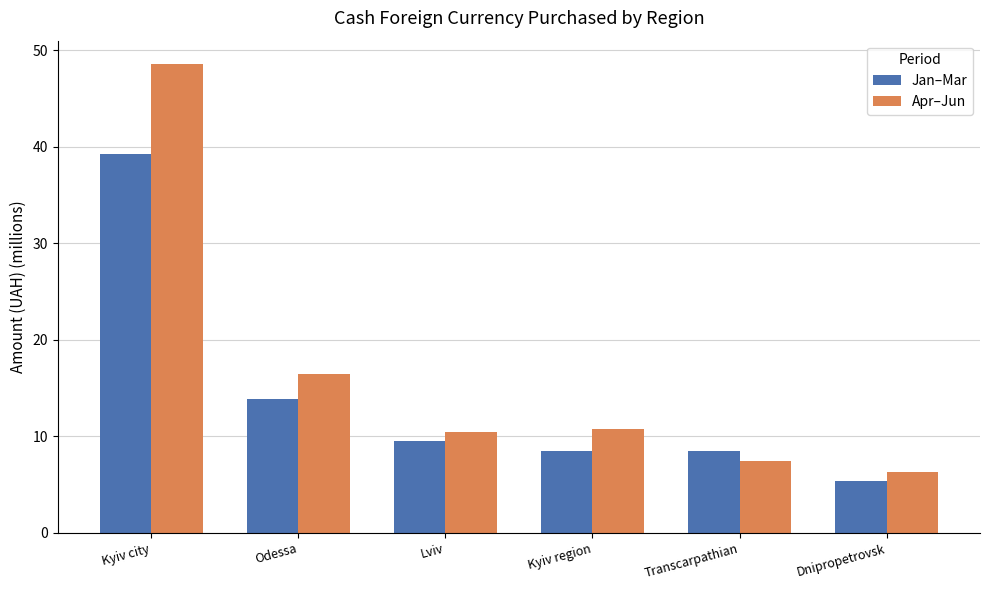

What is the approximate value of Apr–Jun at Dnipropetrovsk?

6.3